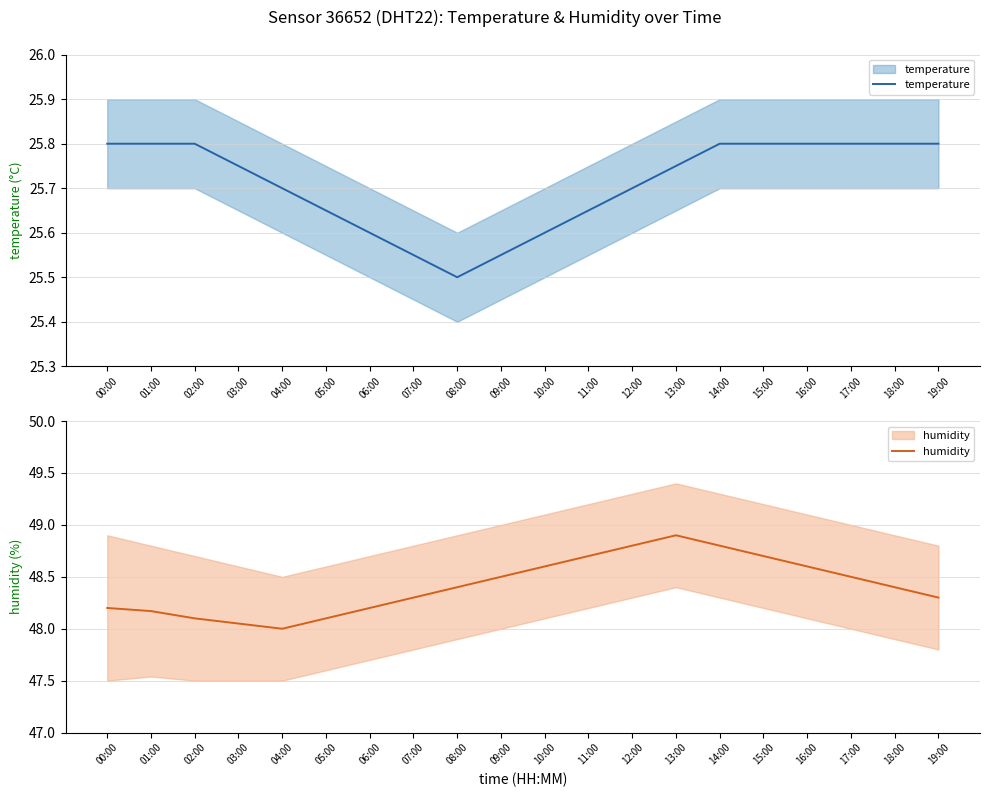

True or false: temperature has a value of 25.8 at 01:00.

True